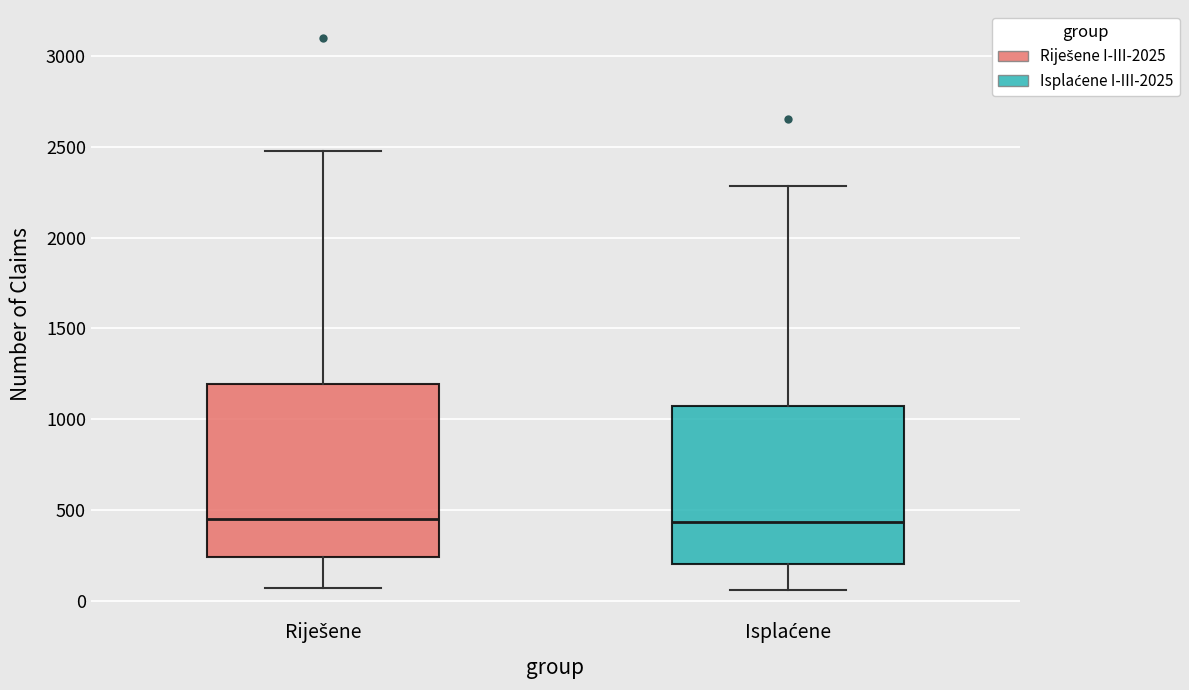

Where does the median line of the box for Isplaćene sit on the y-axis? The values are not printed on the chart, so give them approximately, as read against the axis.

450